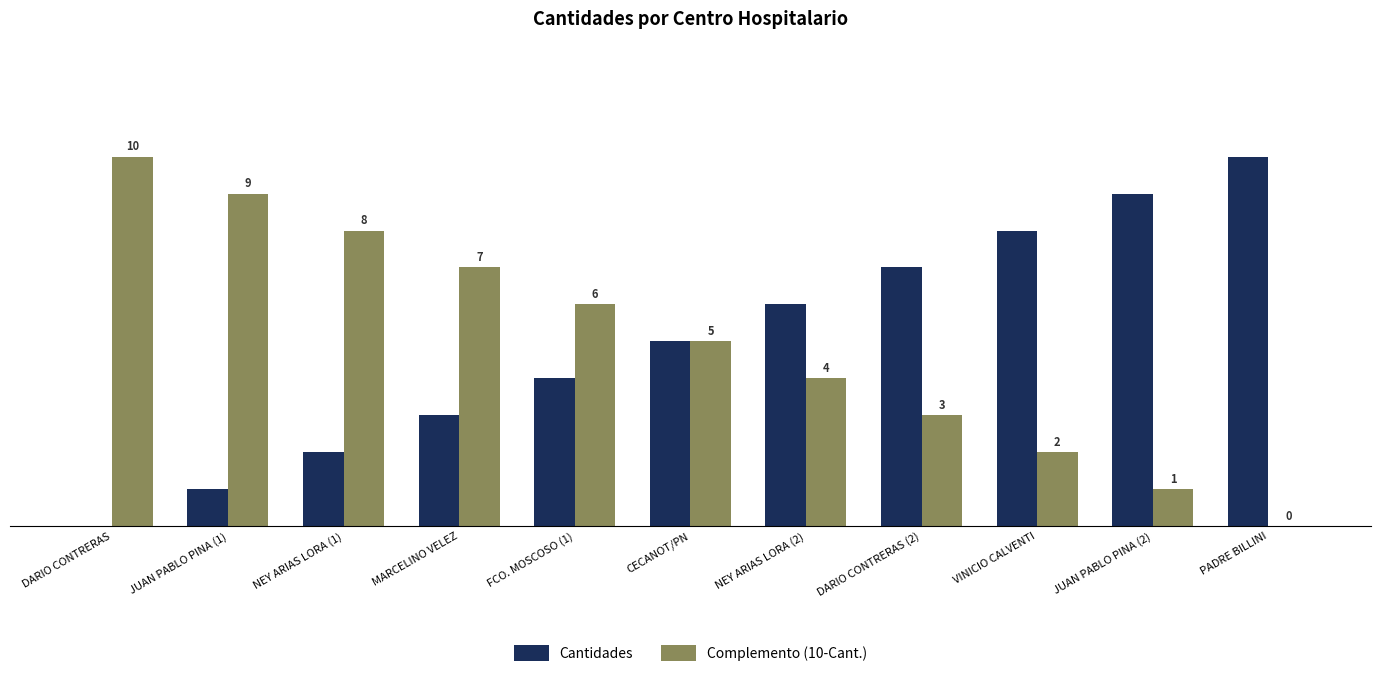

Reading left to right, extract all data points from this chart.

Cantidades: DARIO CONTRERAS=0	JUAN PABLO PINA (1)=1	NEY ARIAS LORA (1)=2	MARCELINO VELEZ=3	FCO. MOSCOSO (1)=4	CECANOT/PN=5	NEY ARIAS LORA (2)=6	DARIO CONTRERAS (2)=7	VINICIO CALVENTI=8	JUAN PABLO PINA (2)=9	PADRE BILLINI=10
Complemento (10-Cant.): DARIO CONTRERAS=10	JUAN PABLO PINA (1)=9	NEY ARIAS LORA (1)=8	MARCELINO VELEZ=7	FCO. MOSCOSO (1)=6	CECANOT/PN=5	NEY ARIAS LORA (2)=4	DARIO CONTRERAS (2)=3	VINICIO CALVENTI=2	JUAN PABLO PINA (2)=1	PADRE BILLINI=0